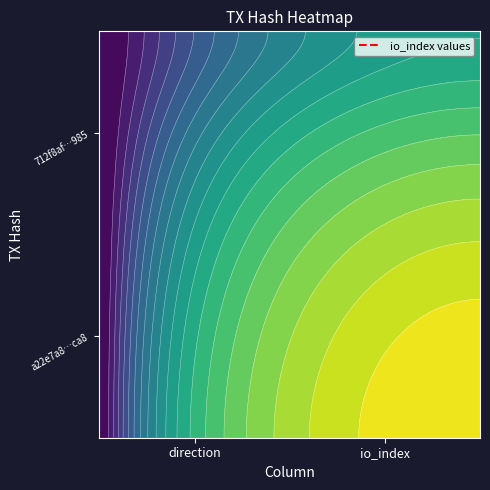

How many data points in a22e7a8965d19ae9c3a3da81a11fa0051109ca8 are less than 357?

1